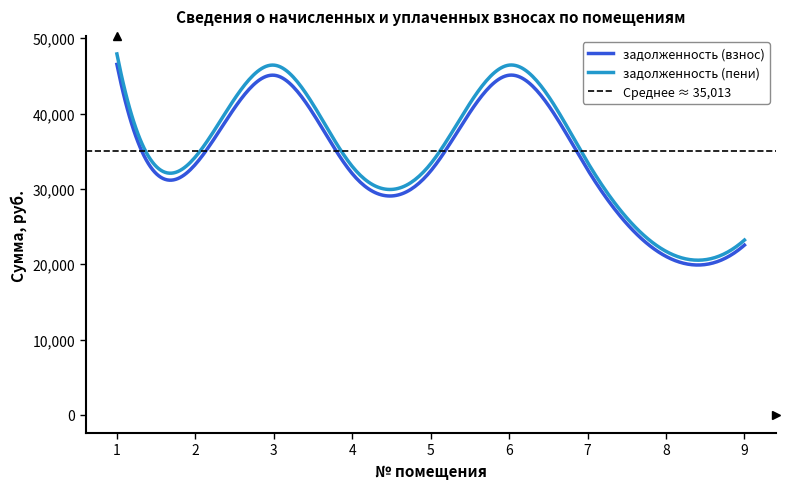

What value does the задолженность (пени) series have at 8?

21711.4